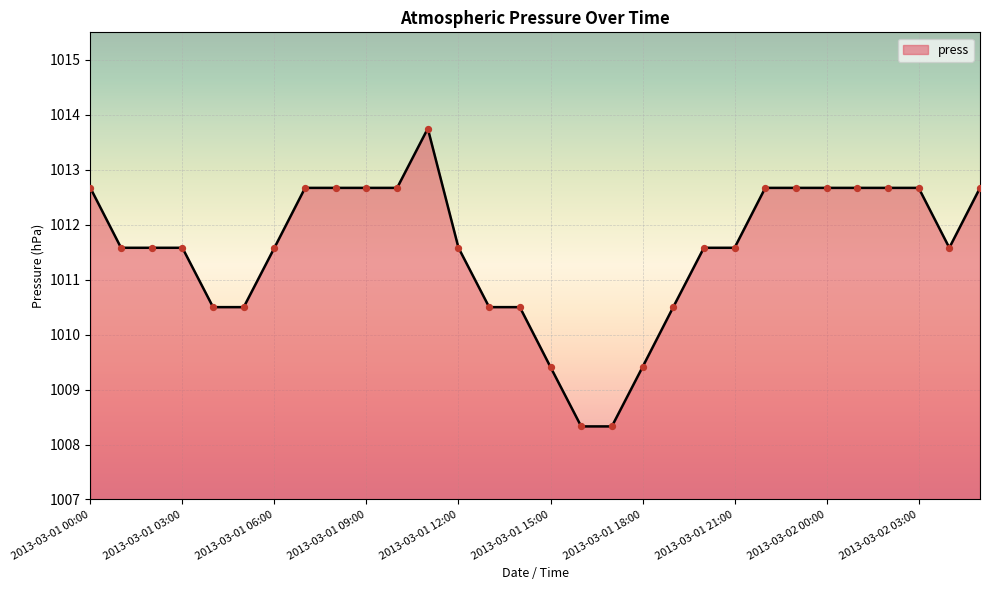

What is the greatest value displayed?

1013.8